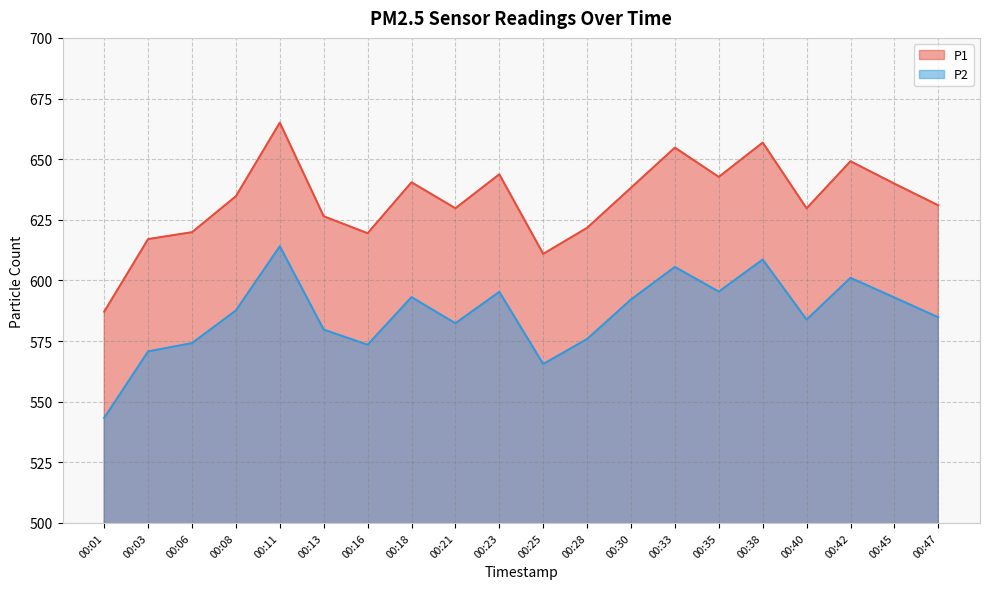

Reading right to left, transcribe all the data shown in this chart.

P1: 631.0	639.9	649.1	629.7	656.8	642.7	654.8	638.2	621.7	611.0	643.8	629.8	640.5	619.5	626.5	665.0	634.7	619.9	617.0	587.1
P2: 584.8	593.0	601.0	583.9	608.6	595.4	605.5	592.1	575.8	565.5	595.3	582.3	593.1	573.5	579.7	614.1	587.6	574.1	570.7	543.3